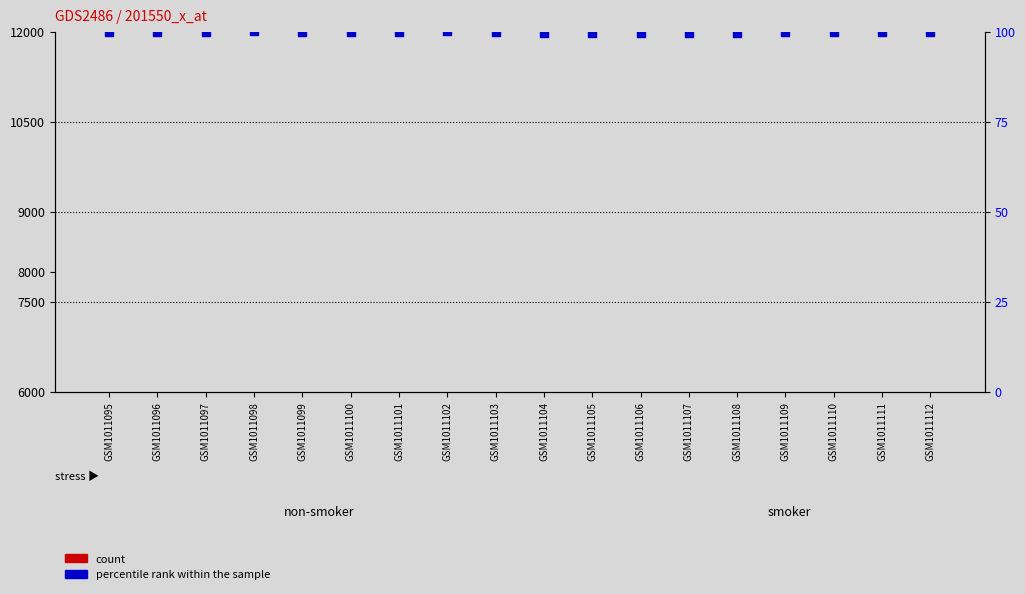

Which series has the largest total across all categories?

count